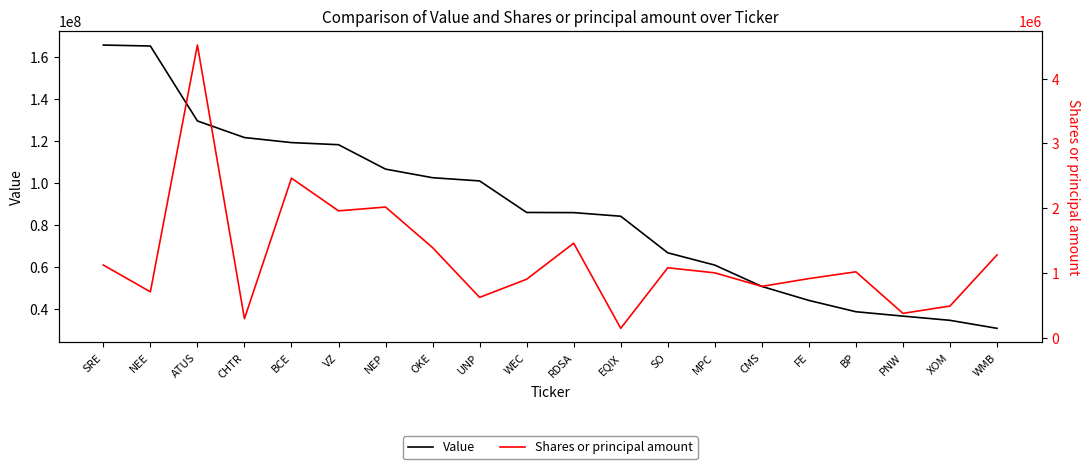

What is the value of the Value point at the 8th from the left?

102567000